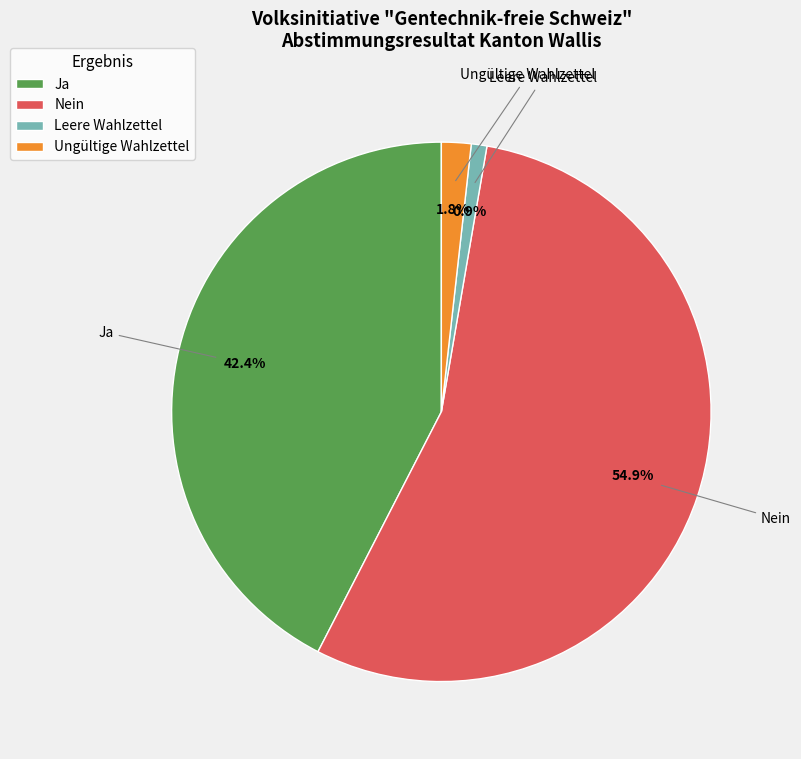

Rank the categories by value from lowest to highest.

Leere Wahlzettel, Ungültige Wahlzettel, Ja, Nein